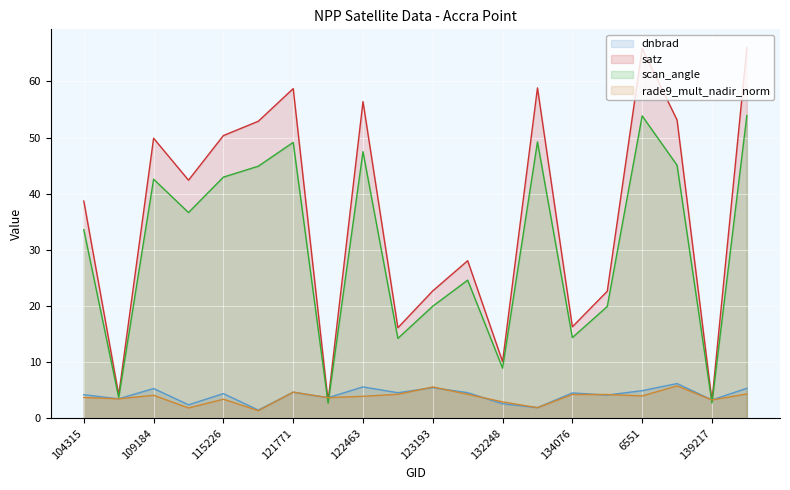

Where does the dnbrad series first go above 4?

104315